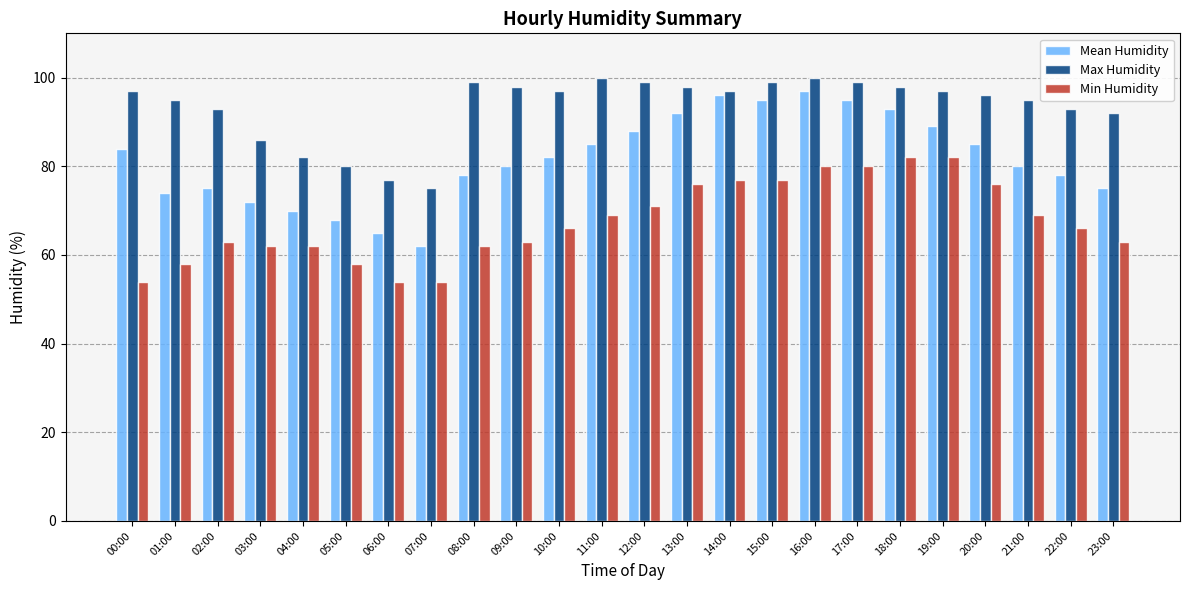

True or false: Max Humidity has a value of 92 at 23:00.

True